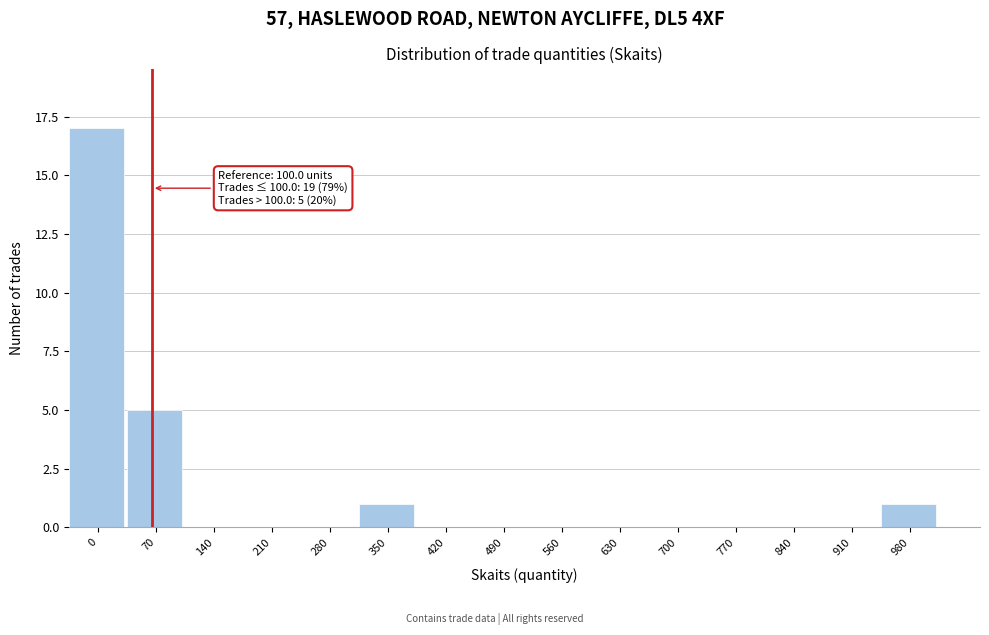

Reading right to left, transcribe all the data shown in this chart.

980=1	910=0	840=0	770=0	700=0	630=0	560=0	490=0	420=0	350=1	280=0	210=0	140=0	70=5	0=17